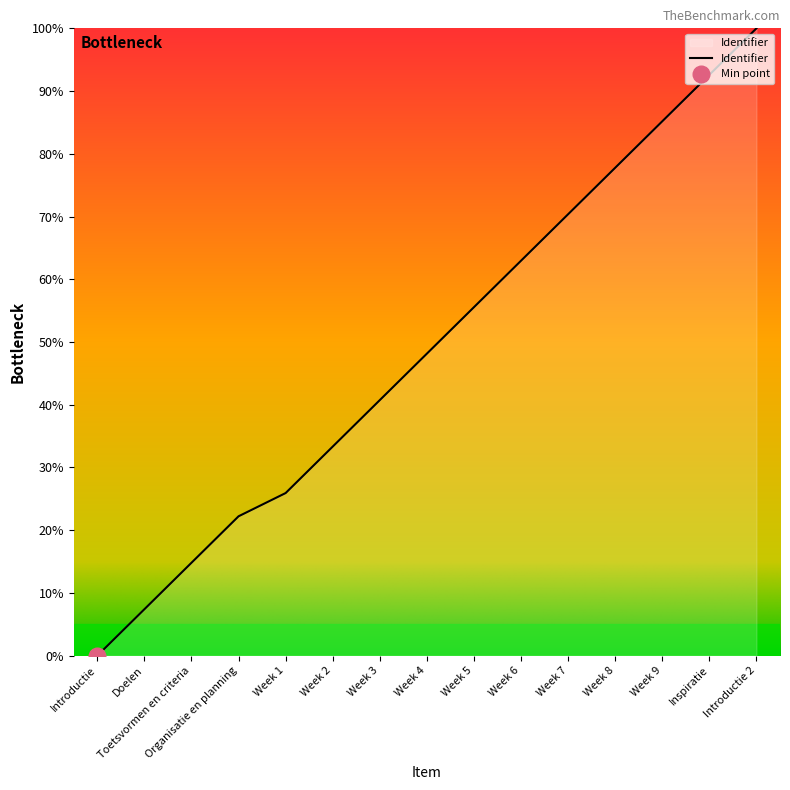

Rank the categories by value from lowest to highest.

Introductie, Doelen, Toetsvormen en criteria, Organisatie en planning, Week 1, Week 2, Week 3, Week 4, Week 5, Week 6, Week 7, Week 8, Week 9, Inspiratie, Introductie 2